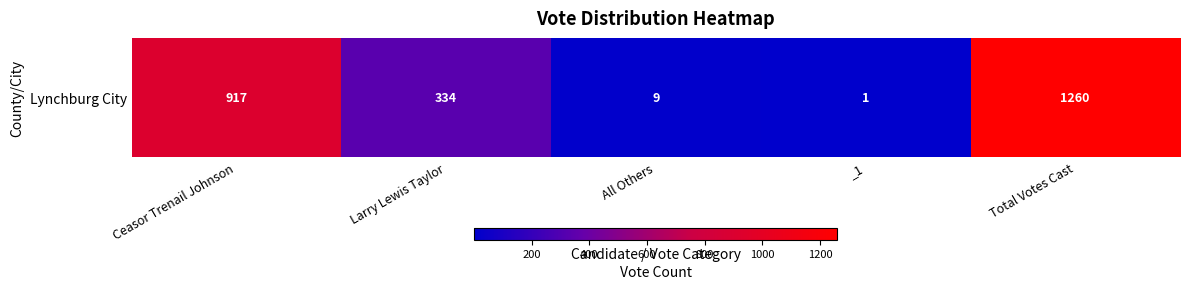

Rank the categories by value from lowest to highest.

_1, All Others, Larry Lewis Taylor, Ceasor Trenail Johnson, Total Votes Cast